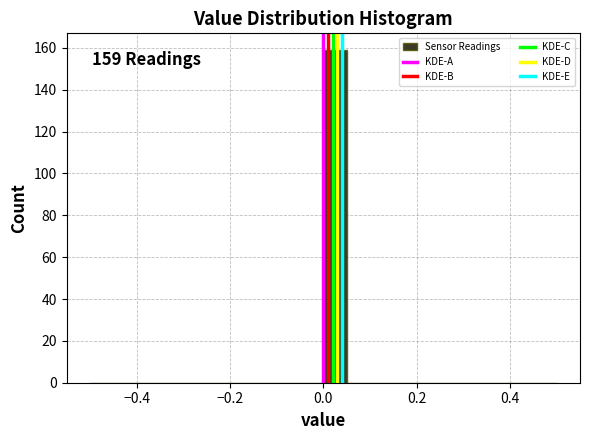

Read against the x-axis, roughly where is the centre of the tallest bar?

0.02